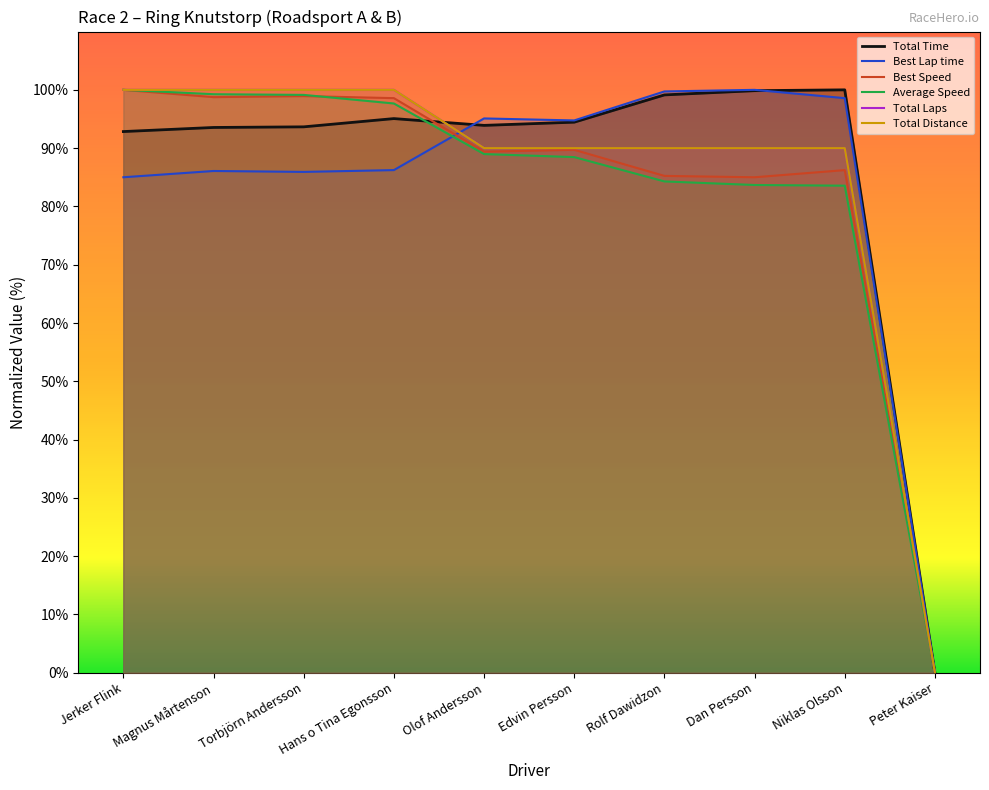

What is the label of the 8th point from the left?

Dan Persson